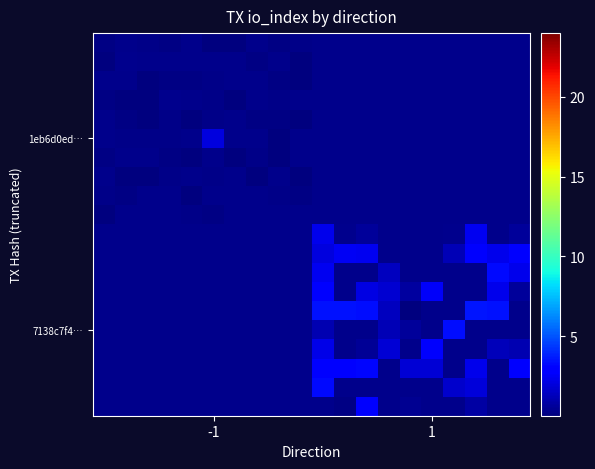

At how many categories does at least one series exceed 0?

20